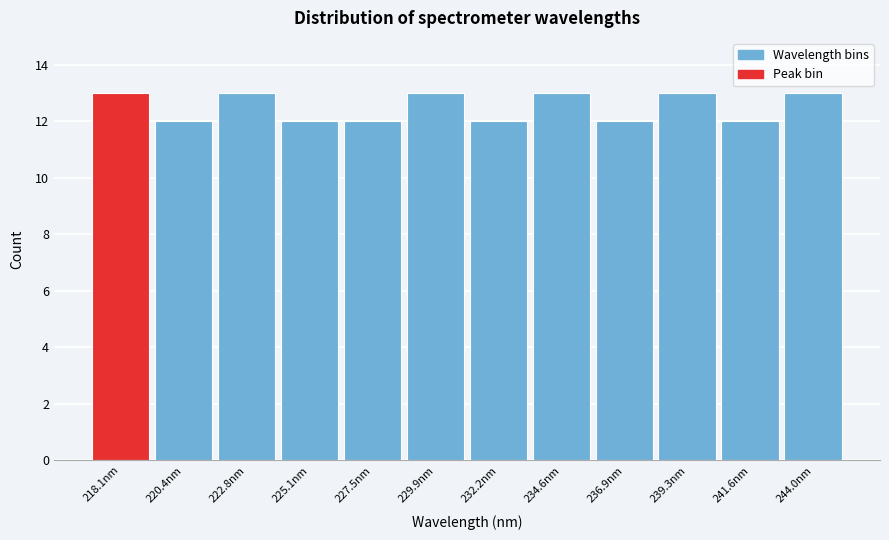

Reading right to left, transcribe all the data shown in this chart.

13	12	13	12	13	12	13	12	12	13	12	13